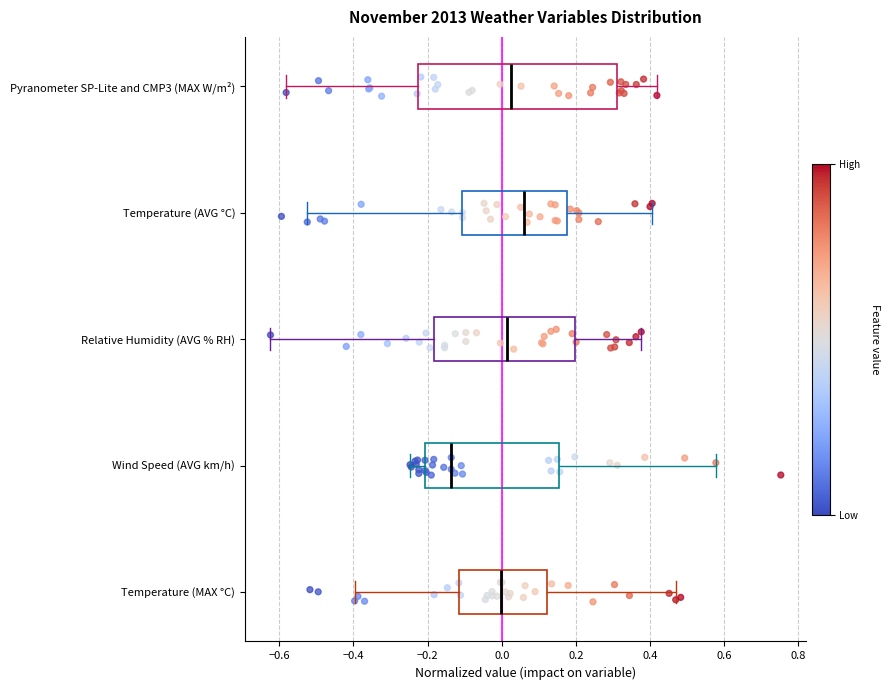

Reading bottom to top, read every box against the x-axis: the position of its median line, the range the box covers, and the ends of its whiskers. The values are not printed on the chart, so give them approximately, as read against the axis.

Temperature (MAX °C): median 0.00, box -0.12 to 0.12, whiskers -0.40 to 0.46
Wind Speed (AVG km/h): median -0.14, box -0.20 to 0.16, whiskers -0.24 to 0.58
Relative Humidity (AVG % RH): median 0.02, box -0.18 to 0.20, whiskers -0.62 to 0.38
Temperature (AVG °C): median 0.06, box -0.10 to 0.18, whiskers -0.52 to 0.40
Pyranometer SP-Lite and CMP3 (MAX W/m²): median 0.02, box -0.22 to 0.32, whiskers -0.58 to 0.42